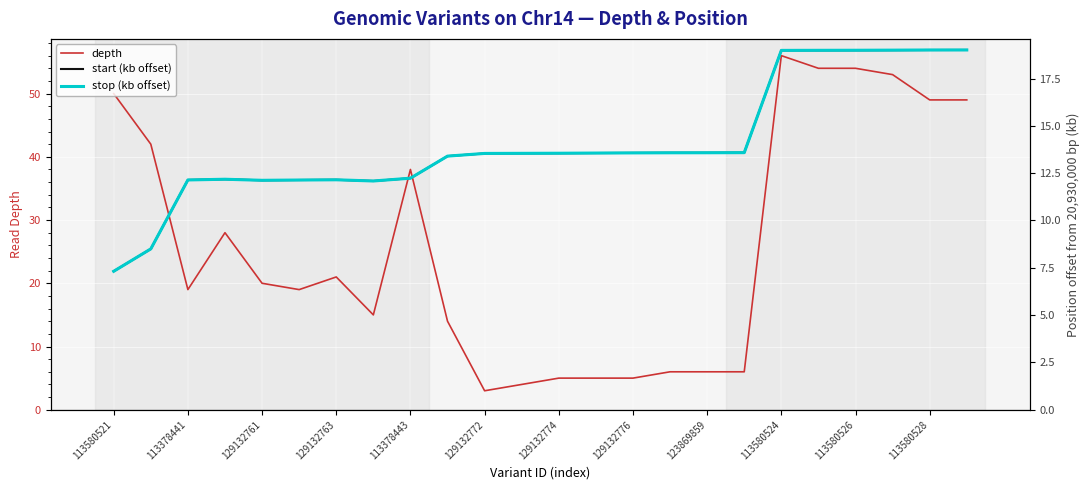

The stop (kb offset) series shows 18.4 at 15. True or false?

False